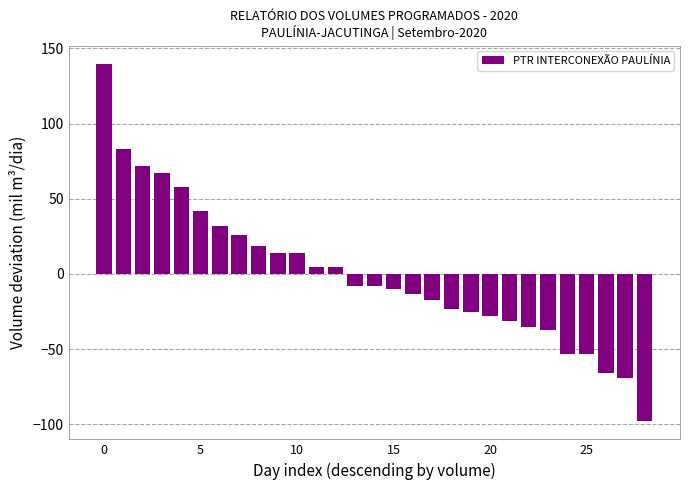

What is the difference between the maximum and minimum values?

238.0